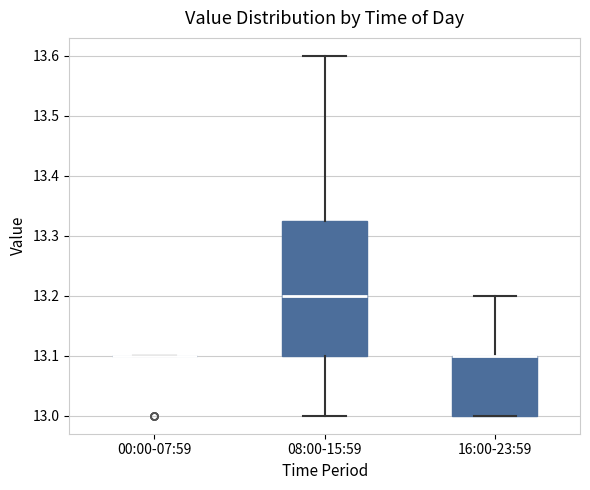

Which box is the tallest, from its lower edge to its upper edge?

08:00-15:59